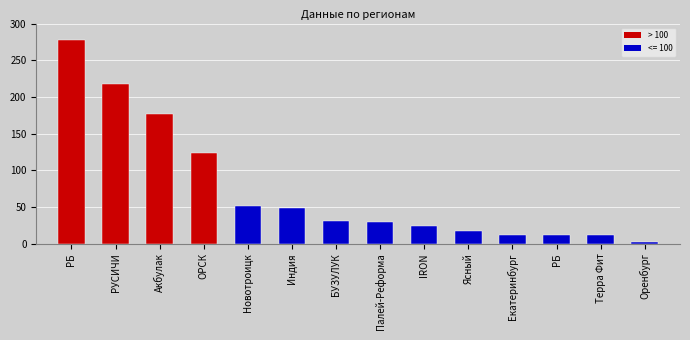

At which category does the chart reach its peak across all series?

PБ